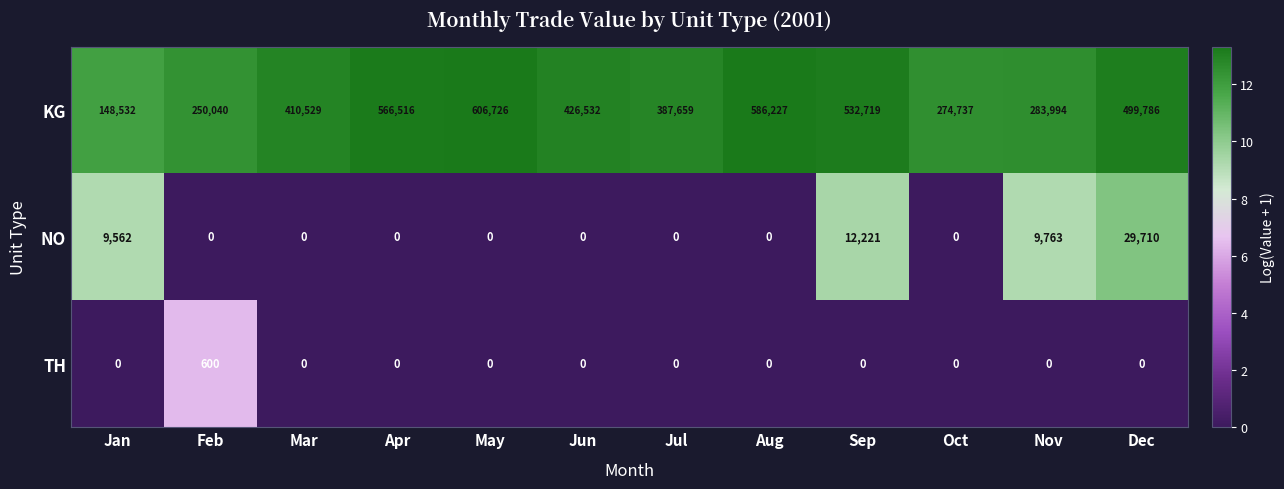

At Sep, list the series in order from largest to smallest.

KG, NO, TH